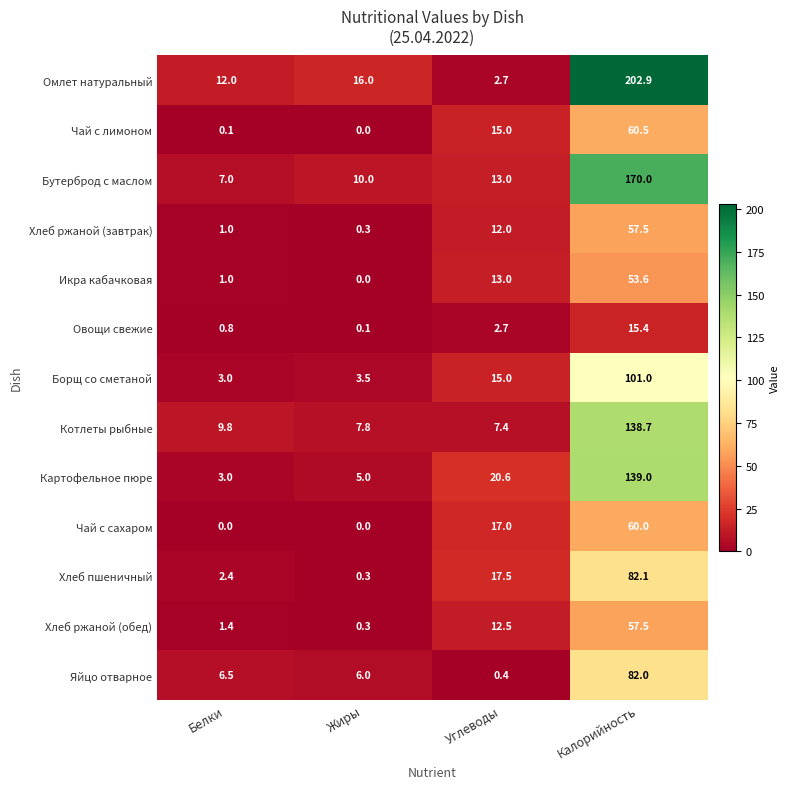

Is it true that Бутерброд с маслом equals 8.8 at Углеводы?

False